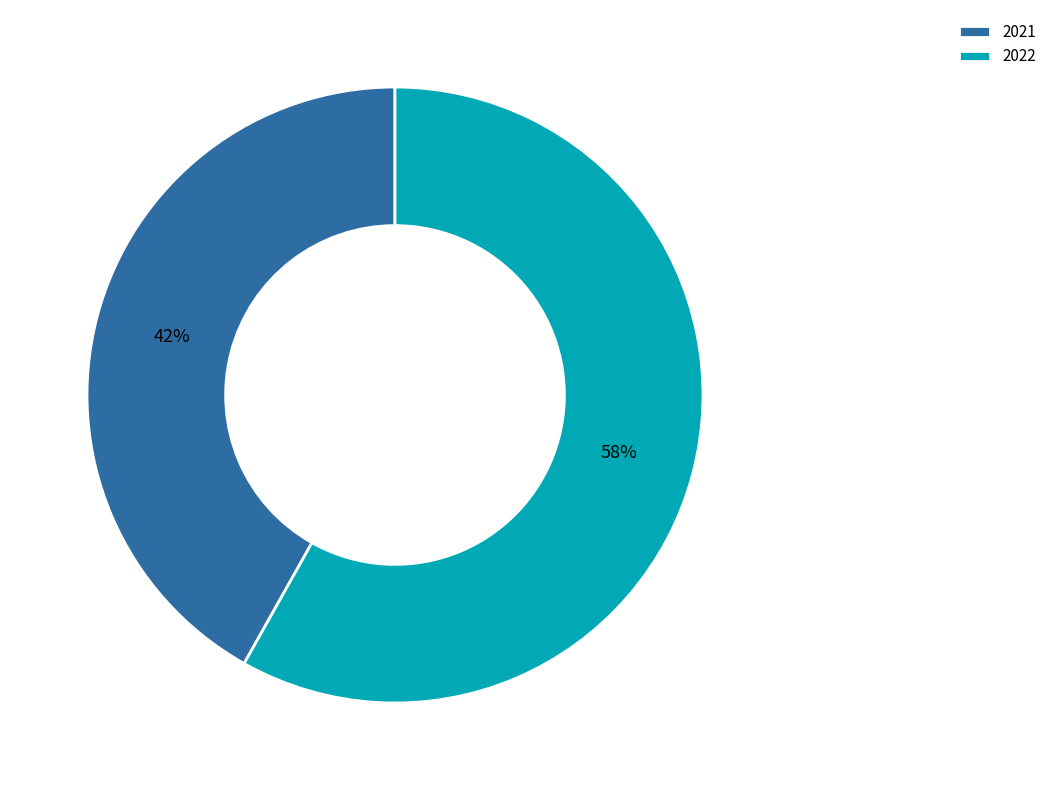

How many slices are in this pie chart?

2